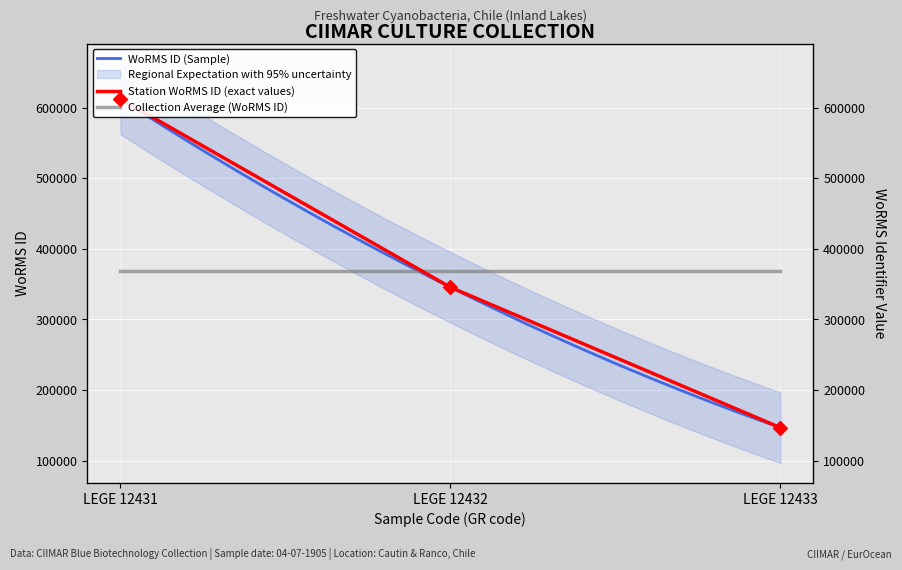

What is the ratio of the value at LEGE 12433 to the value at LEGE 12431?

0.2